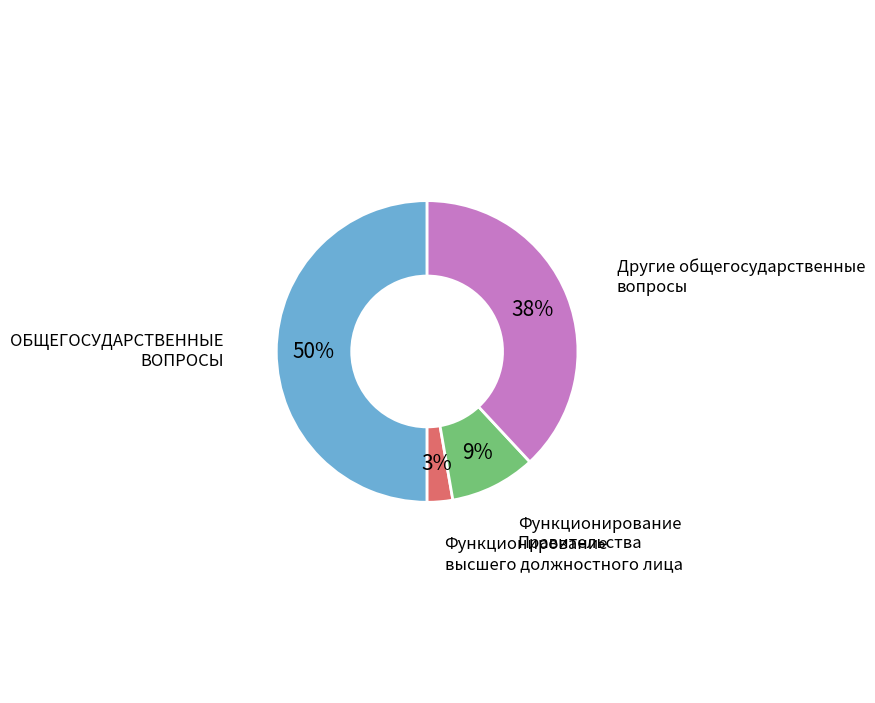

To the nearest percent, what is the difference between the largest and smallest slice percentages?

47%